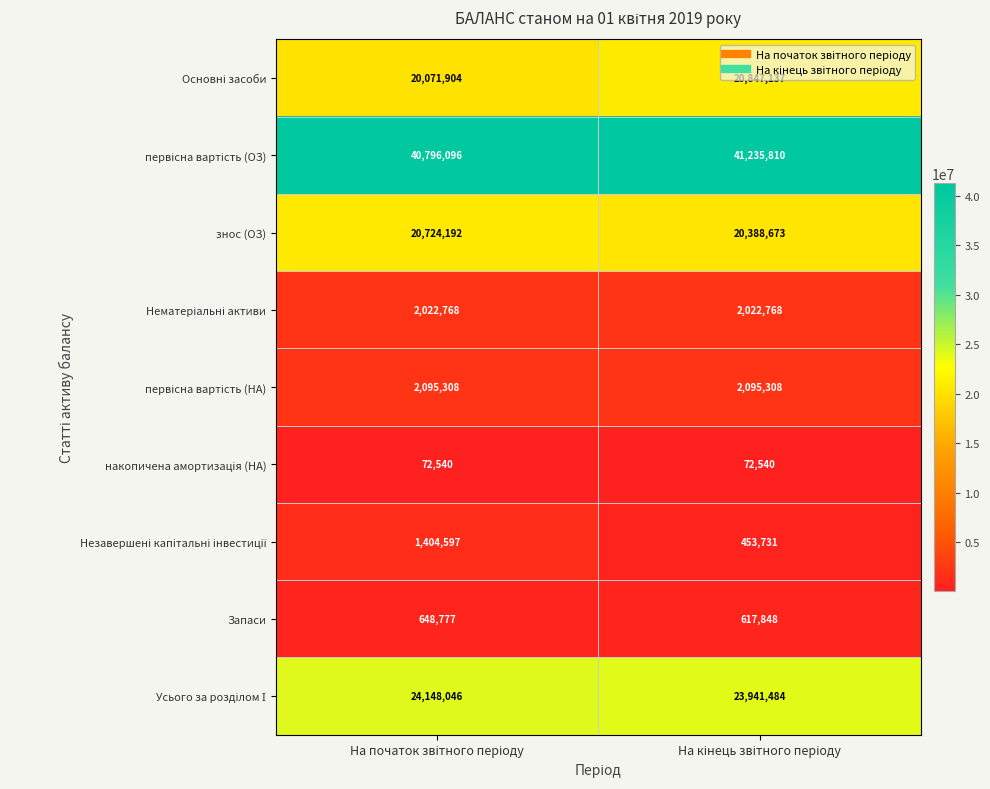

What is the maximum value shown in the chart?

41235810